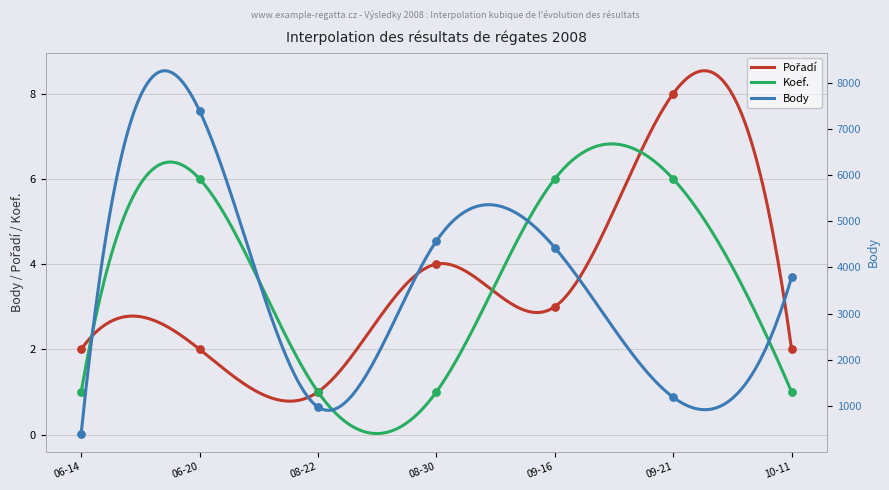

At how many categories does at least one series exceed 4351?

3